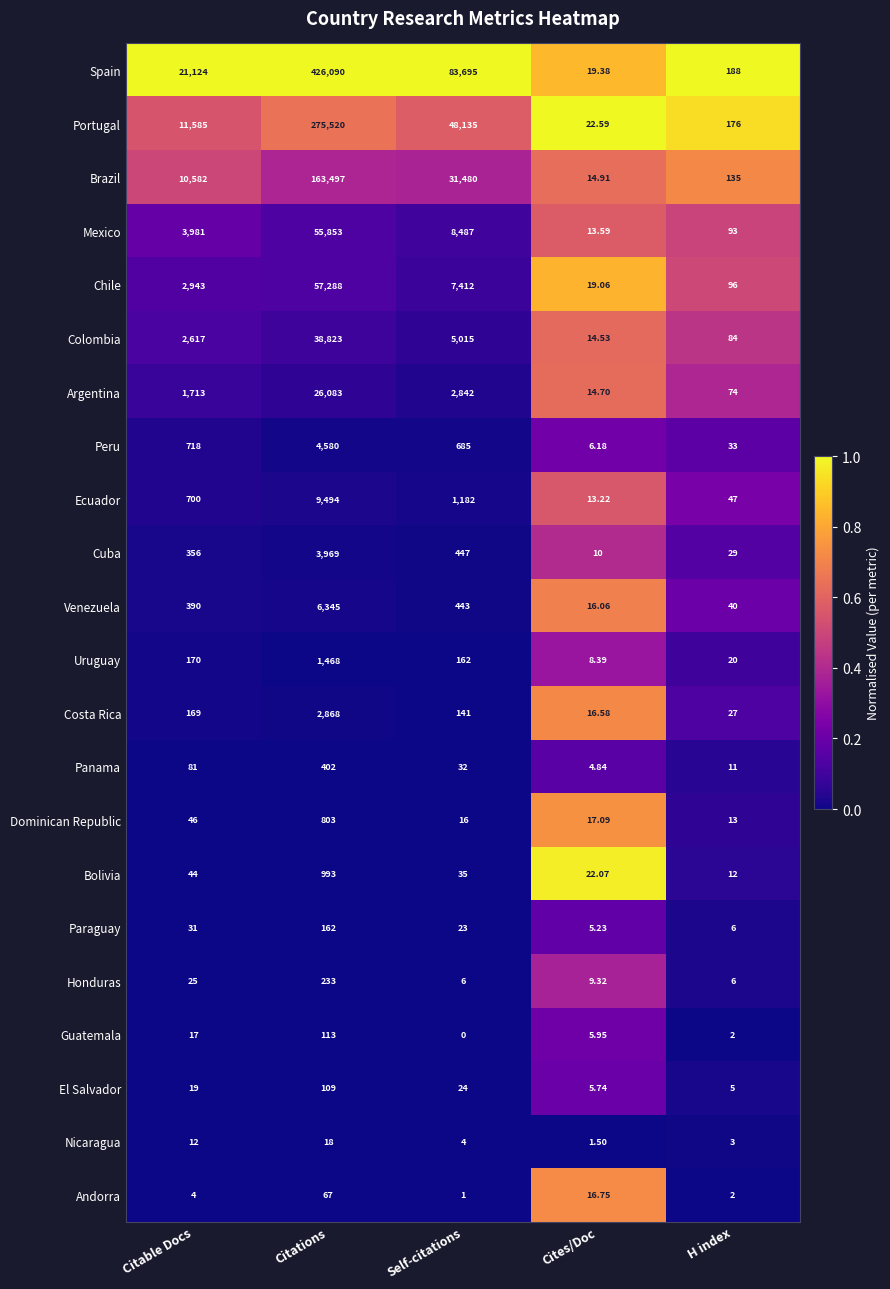

Rank the series at Citable Docs from highest to lowest value.

Spain, Portugal, Brazil, Mexico, Chile, Colombia, Argentina, Peru, Ecuador, Venezuela, Cuba, Uruguay, Costa Rica, Panama, Dominican Republic, Bolivia, Paraguay, Honduras, El Salvador, Guatemala, Nicaragua, Andorra